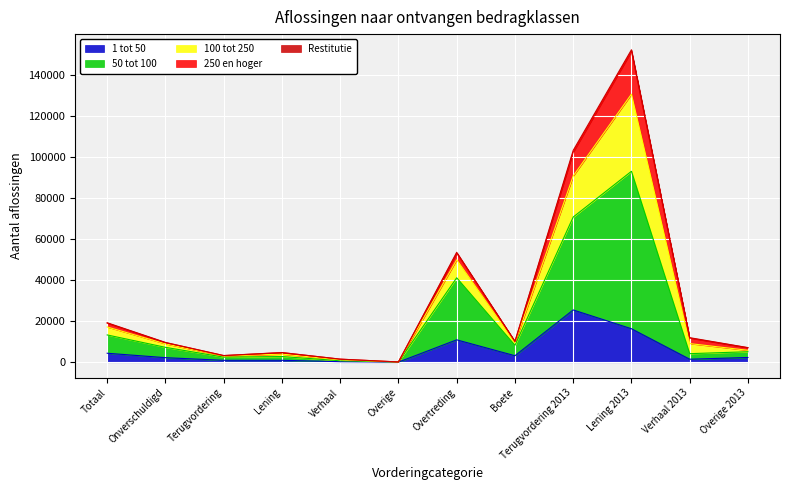

At which category is the sum across all series the highest?

Lening 2013